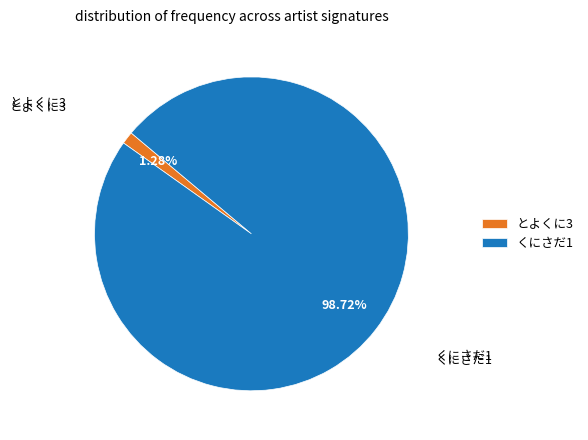

How many segments does this pie chart have?

2